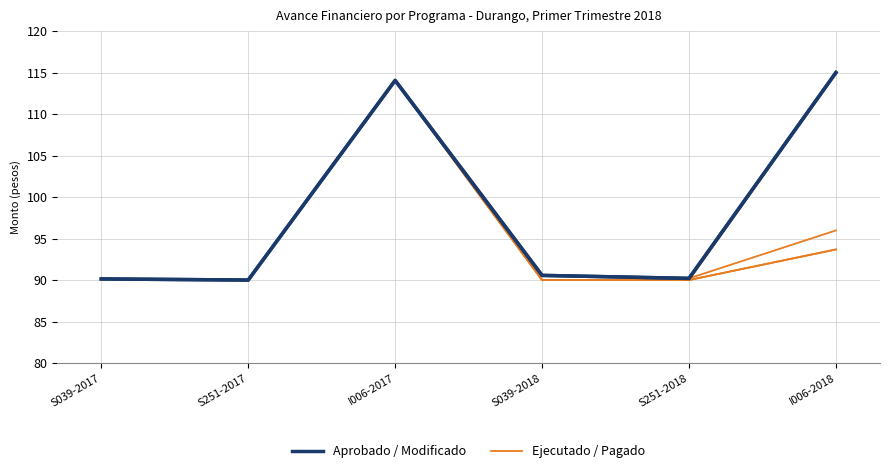

Rank the series at S251-2017 from highest to lowest value.

Aprobado / Modificado, Ejecutado / Pagado